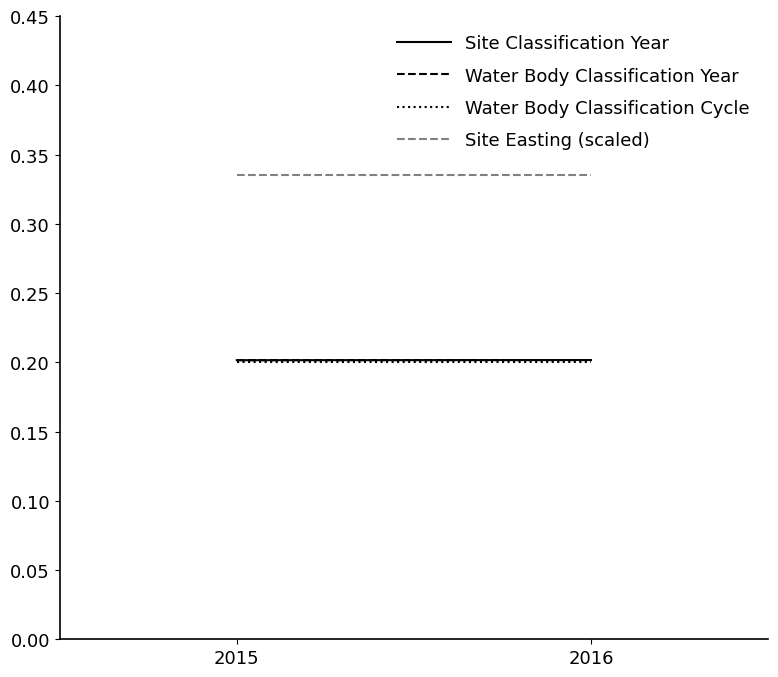

How many Water Body Classification Year values are between 0 and 1?

2